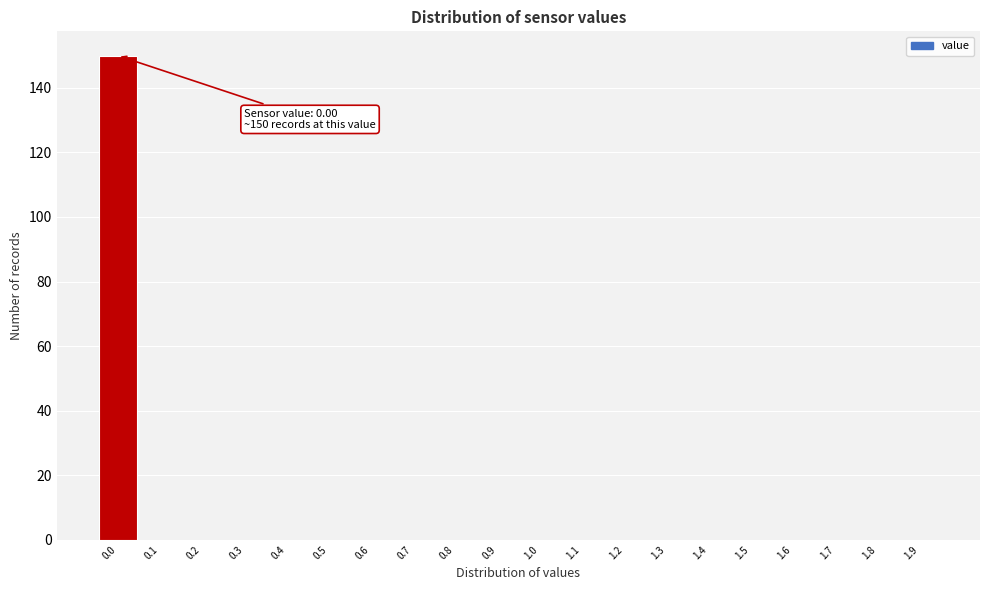

Reading right to left, what are all the values shown in this chart?

1.9=0	1.8=0	1.7=0	1.6=0	1.5=0	1.4=0	1.3=0	1.2=0	1.1=0	1.0=0	0.9=0	0.8=0	0.7=0	0.6=0	0.5=0	0.4=0	0.3=0	0.2=0	0.1=0	0.0=150